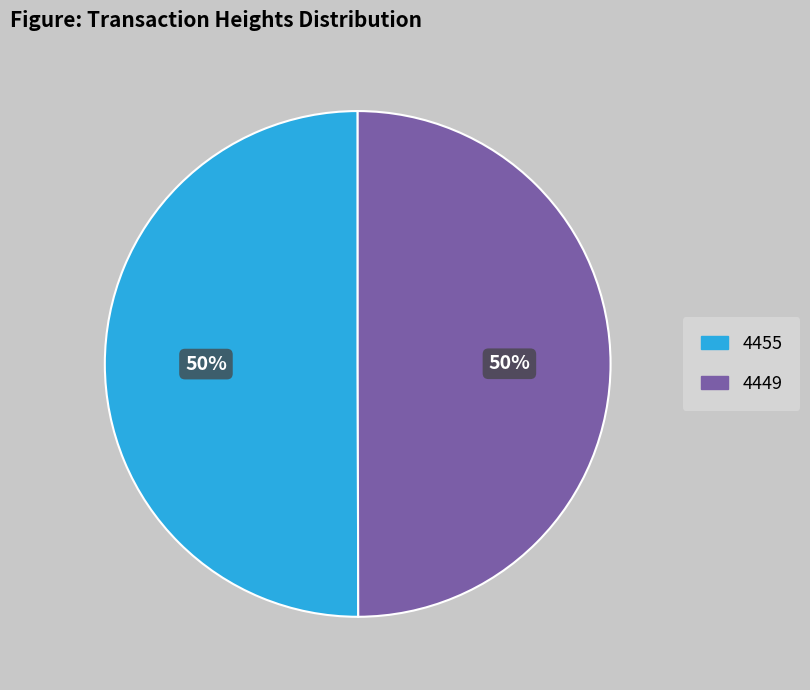

Combined, do 4449 and 4455 account for over 50%?

Yes